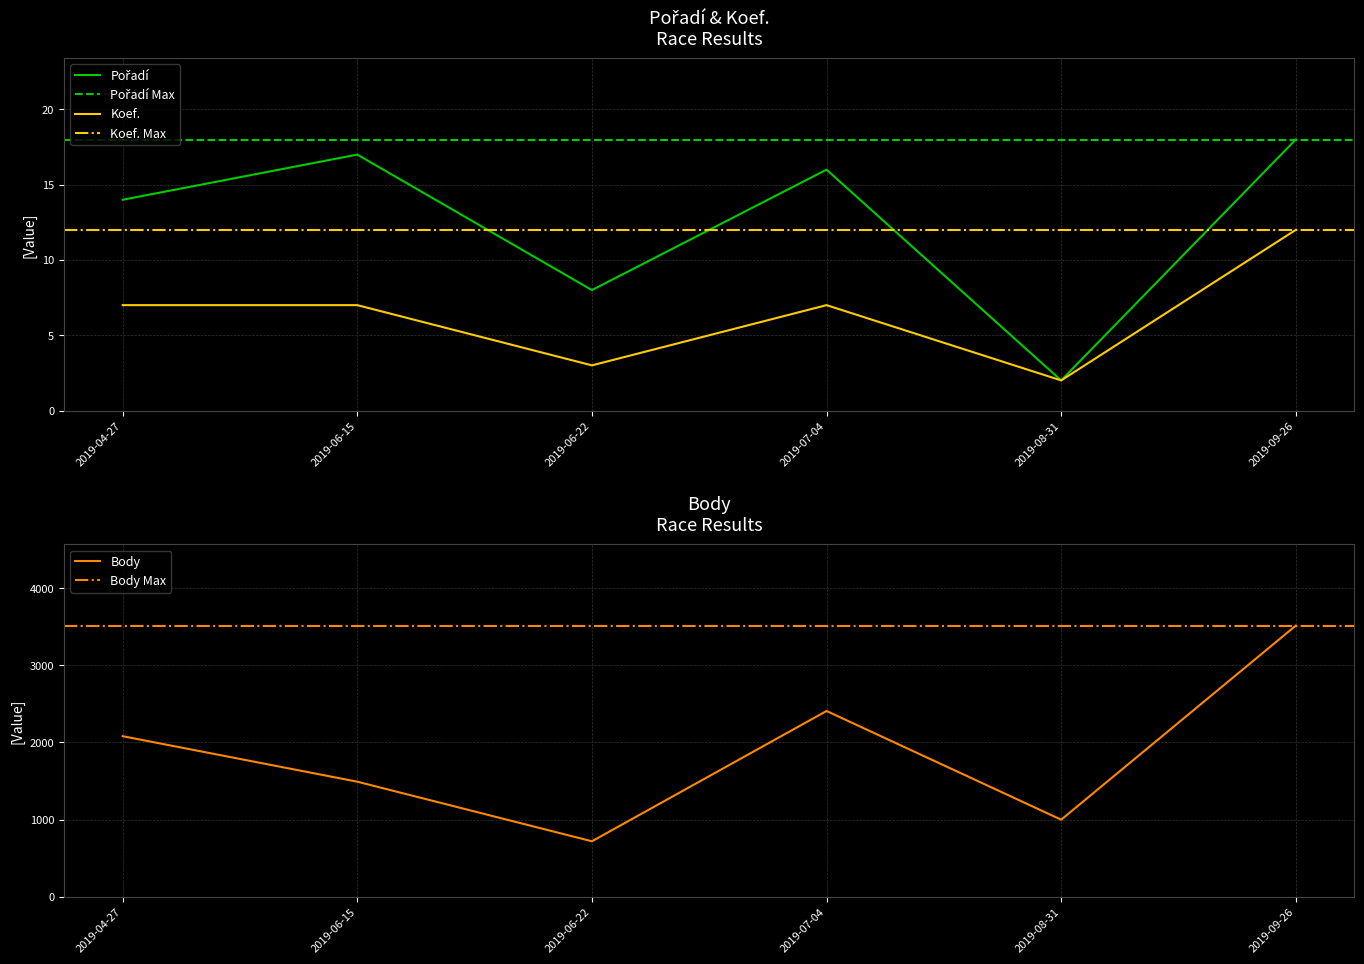

What is the value of the Body point at the 1st from the left?

2081